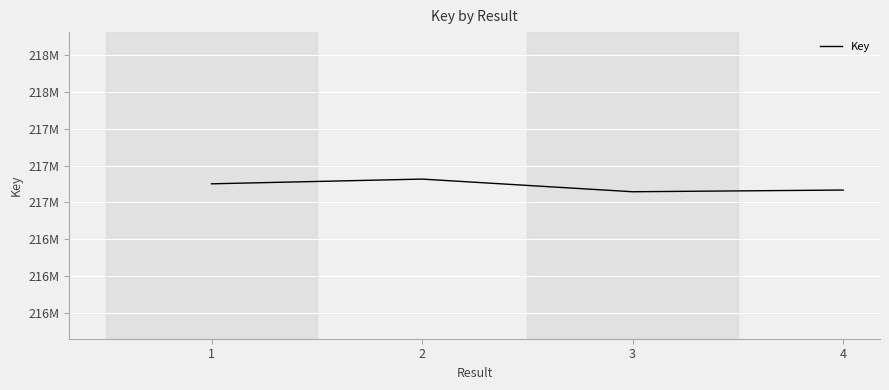

What is the maximum value shown in the chart?

216908104